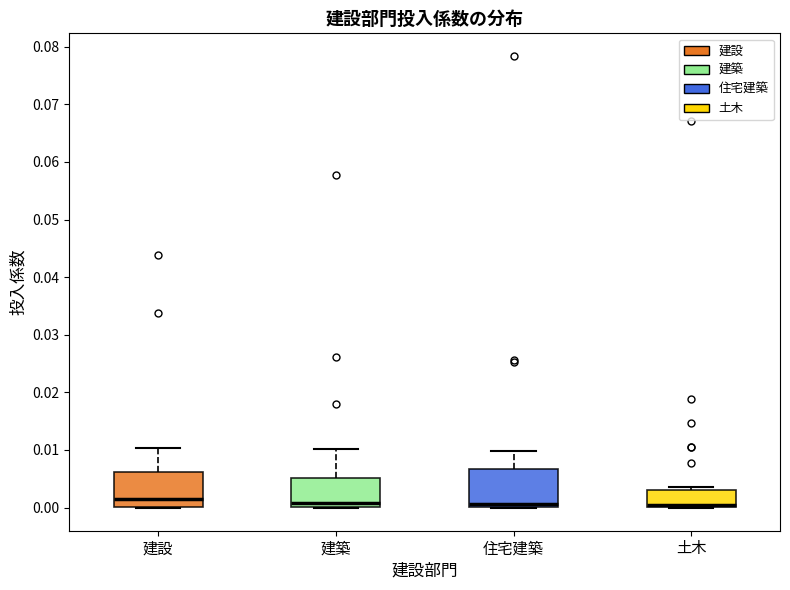

Where is the upper edge of the box for 土木 on the y-axis? The values are not printed on the chart, so give them approximately, as read against the axis.

0.003